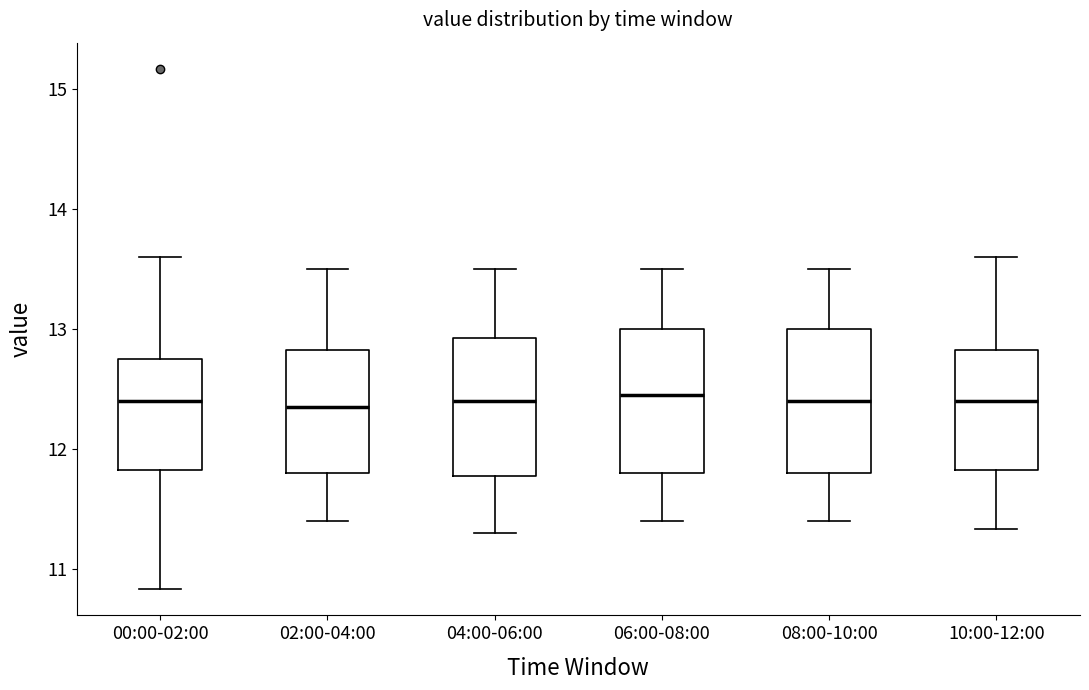

Where does the upper whisker of the box for 02:00-04:00 end on the y-axis? The values are not printed on the chart, so give them approximately, as read against the axis.

13.5